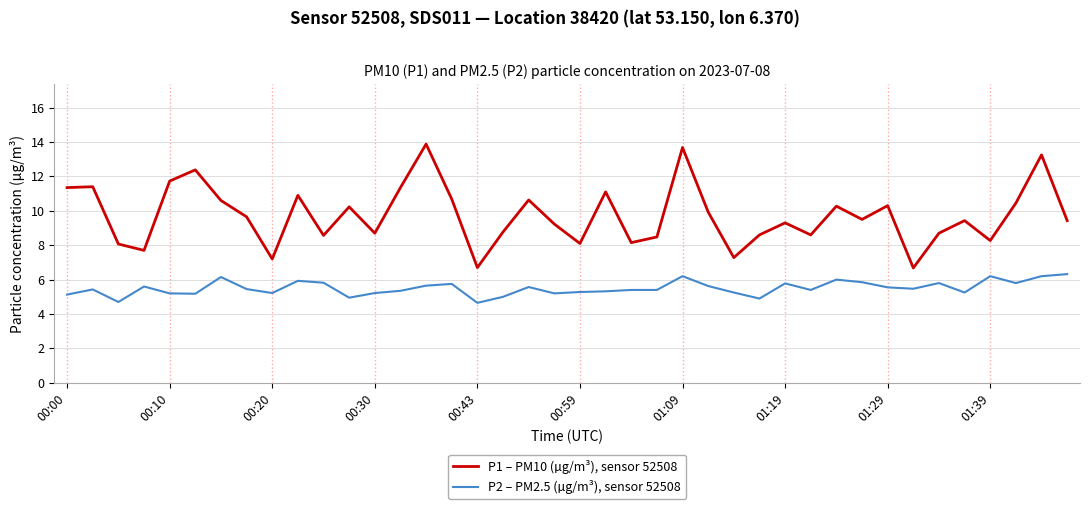

True or false: P2 – PM2.5 (µg/m³), sensor 52508 and P1 – PM10 (µg/m³), sensor 52508 cross at least once.

False